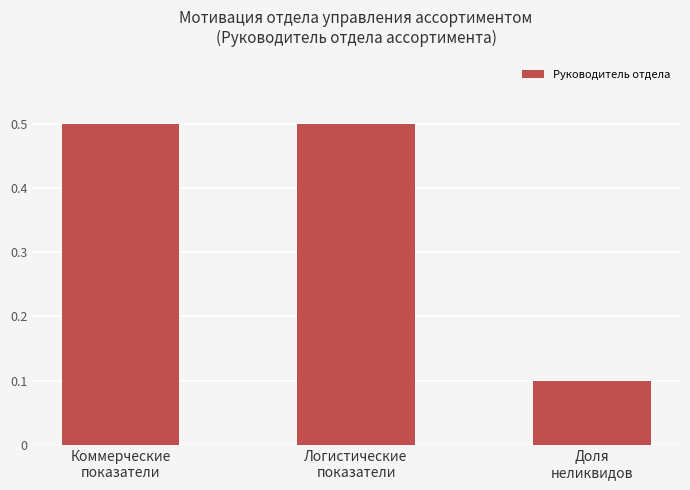

Which has a higher value, Коммерческие
показатели or Доля
неликвидов?

Коммерческие
показатели